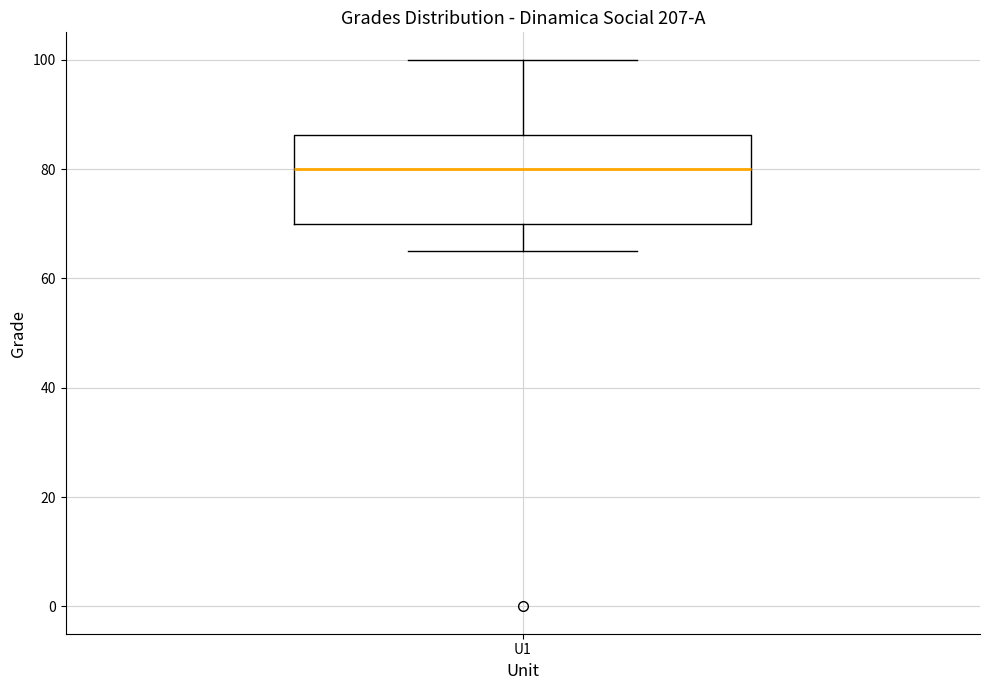

Transcribe this box plot: give where the median line is, the range the box spans, and where the two whiskers end, as read against the y-axis. The values are not printed on the chart, so give them approximately, as read against the axis.

median 80, box 70 to 86, whiskers 66 to 100